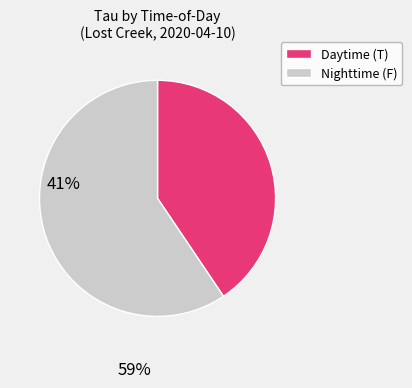

How many slices are in this pie chart?

2